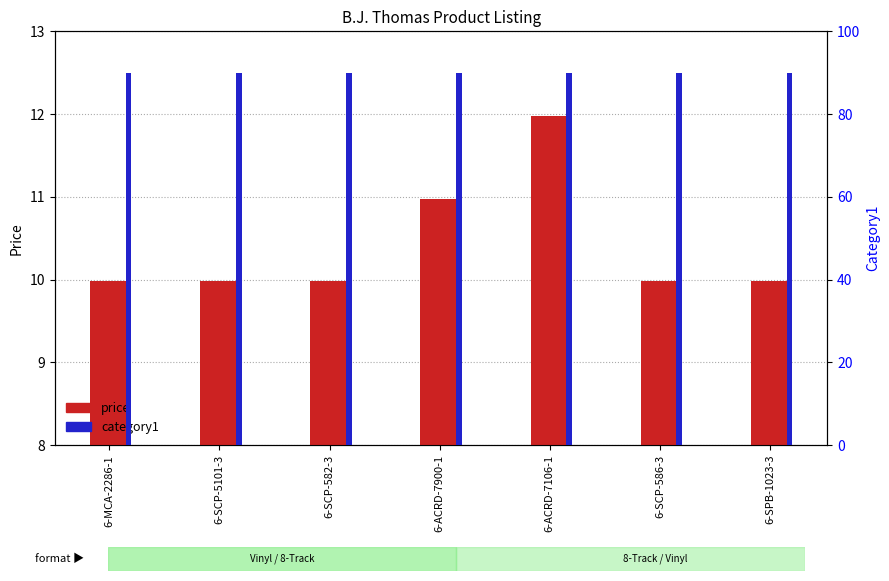

List the series in order of their peak value, highest first.

category1, price